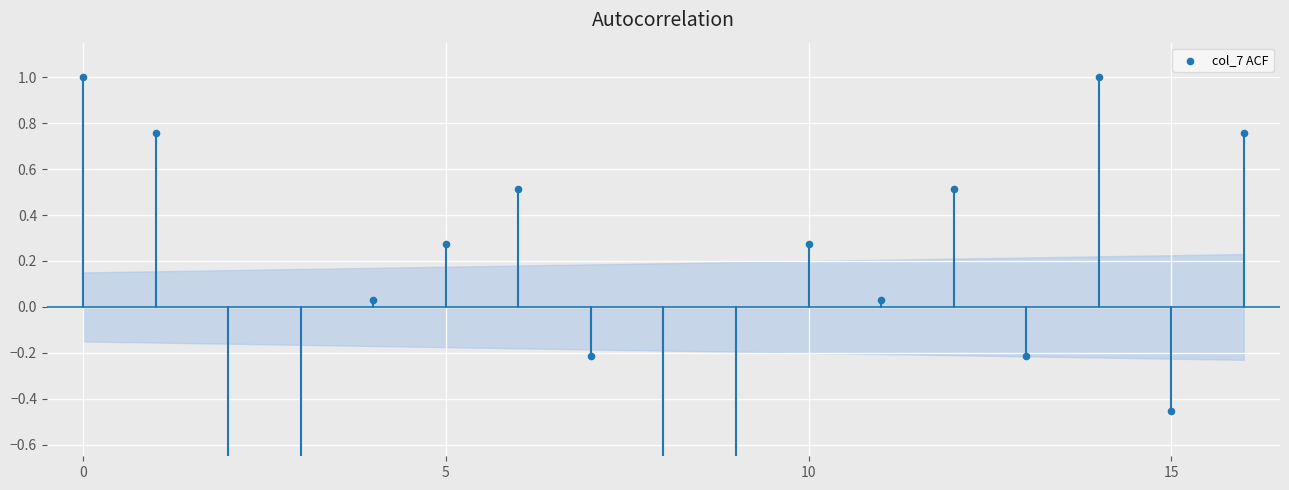

Which has a higher value, 6 or 13?

6